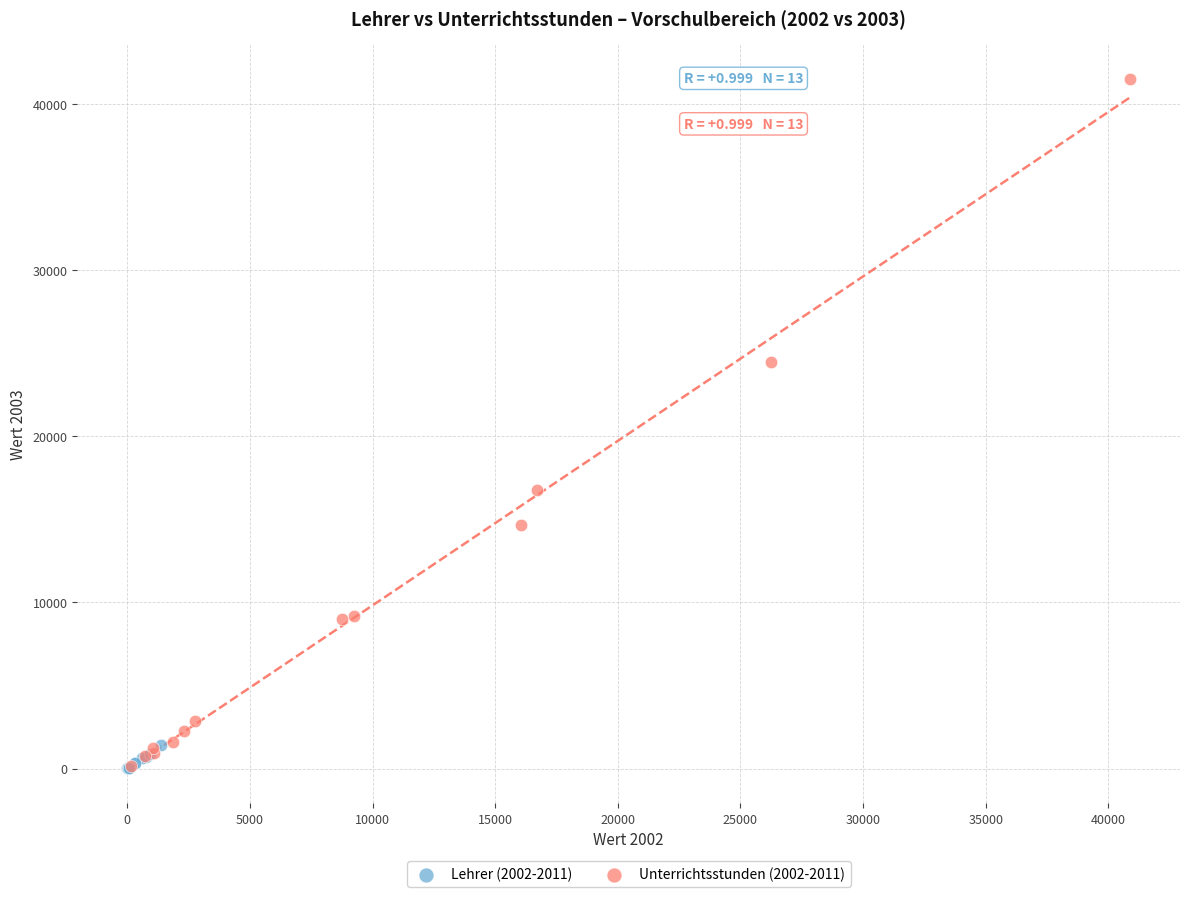

Which series reaches the maximum Y coordinate?

Unterrichtsstunden (2002-2011)